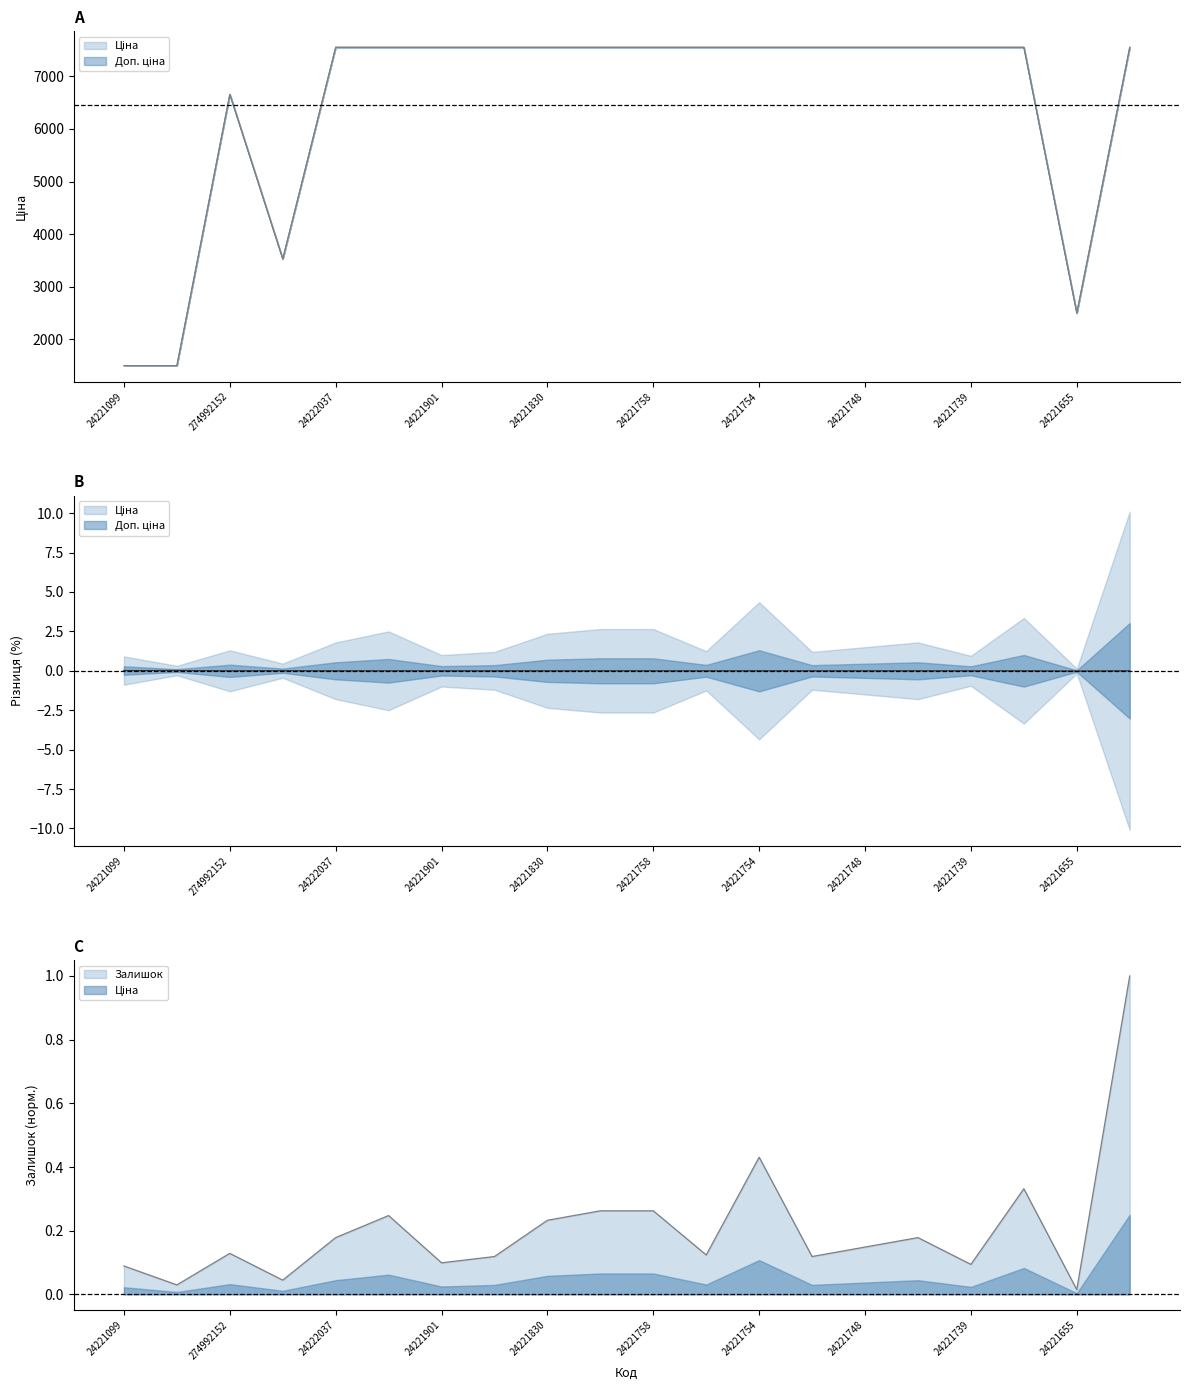

At which label is Доп. ціна closest to 4527?

274992132